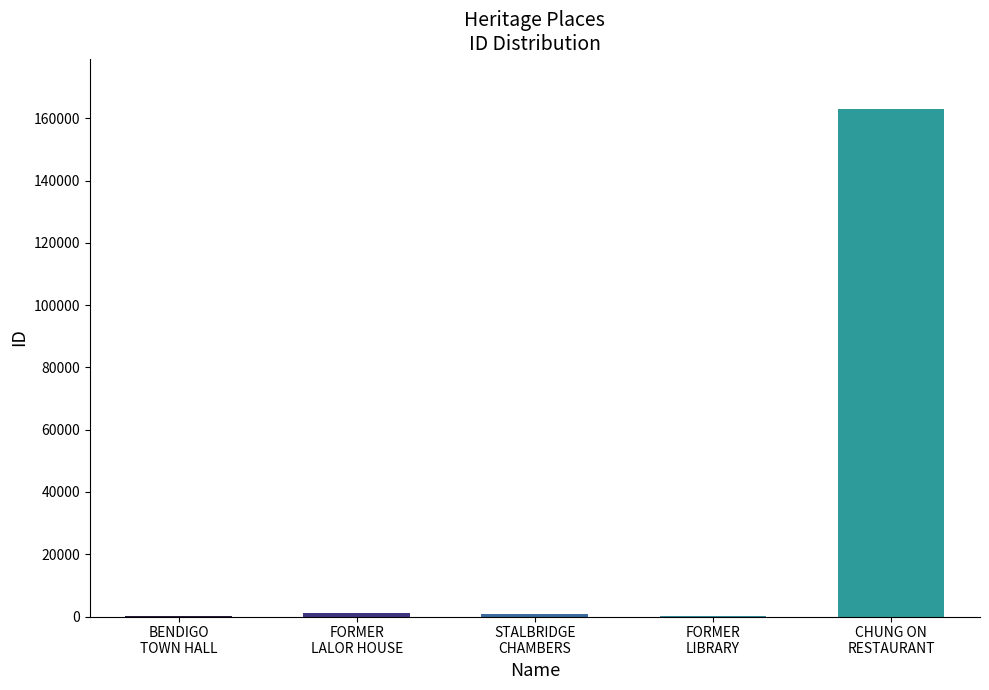

Are the bars horizontal?

No